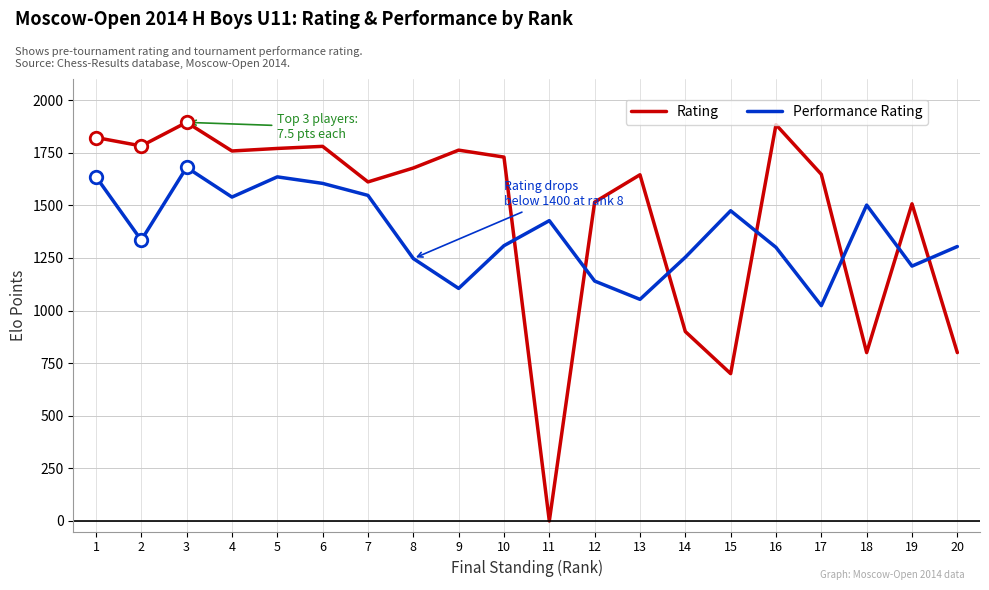

How many intersections are there between Rating and Performance Rating?

7